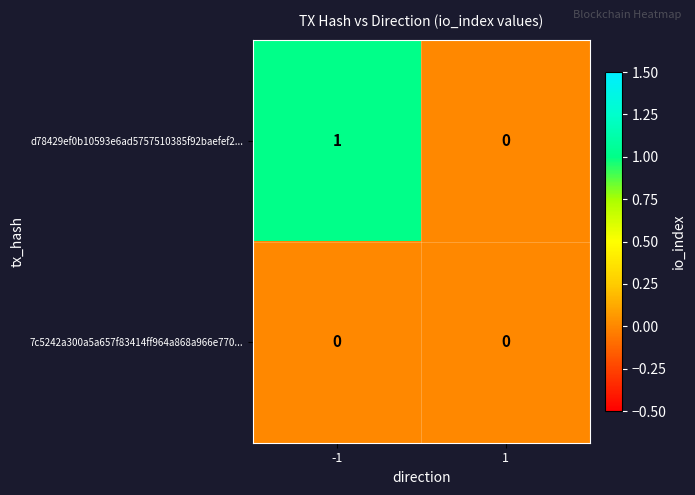

Reading right to left, list all the values displayed in this chart.

d78429ef0b10593e6ad5757510385f92baefef2...: 0	1
7c5242a300a5a657f83414ff964a868a966e770...: 0	0